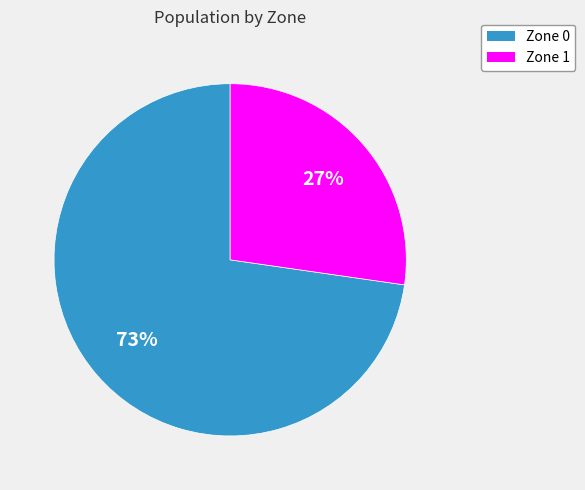

Combined, do Zone 0 and Zone 1 account for over 50%?

Yes